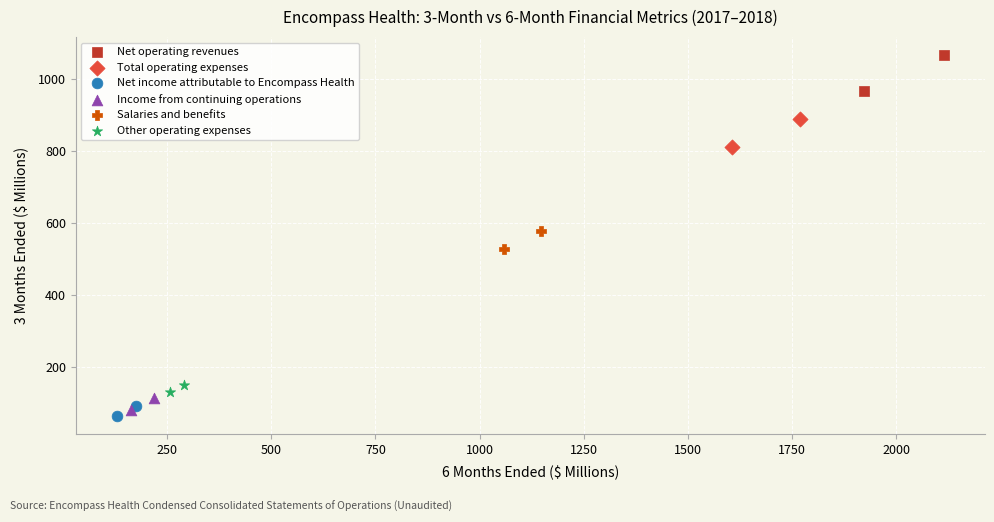

What are all the series names shown in the legend?

Net operating revenues, Total operating expenses, Net income attributable to Encompass Health, Income from continuing operations, Salaries and benefits, Other operating expenses